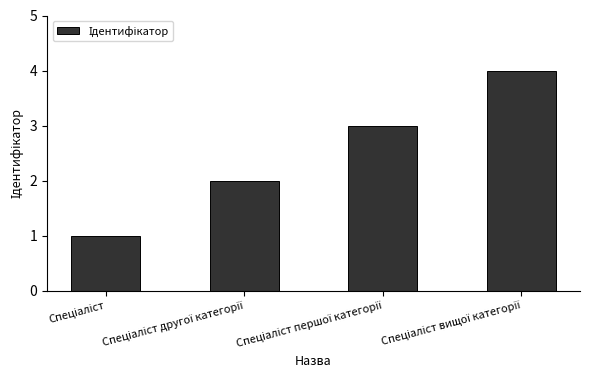

What is the sum of all values?

10